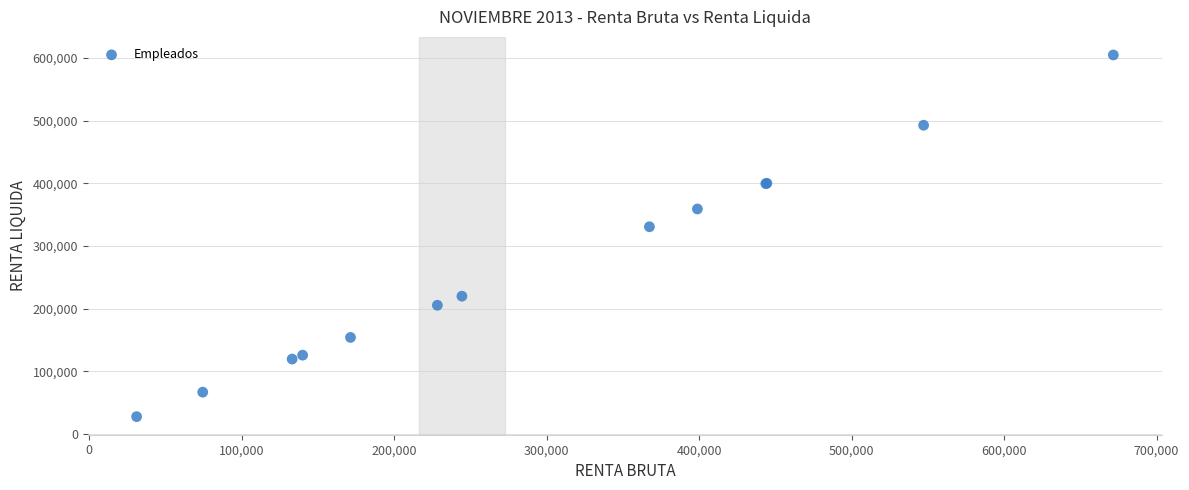

What Y value in the scatter plot is closest to 316241?

330682